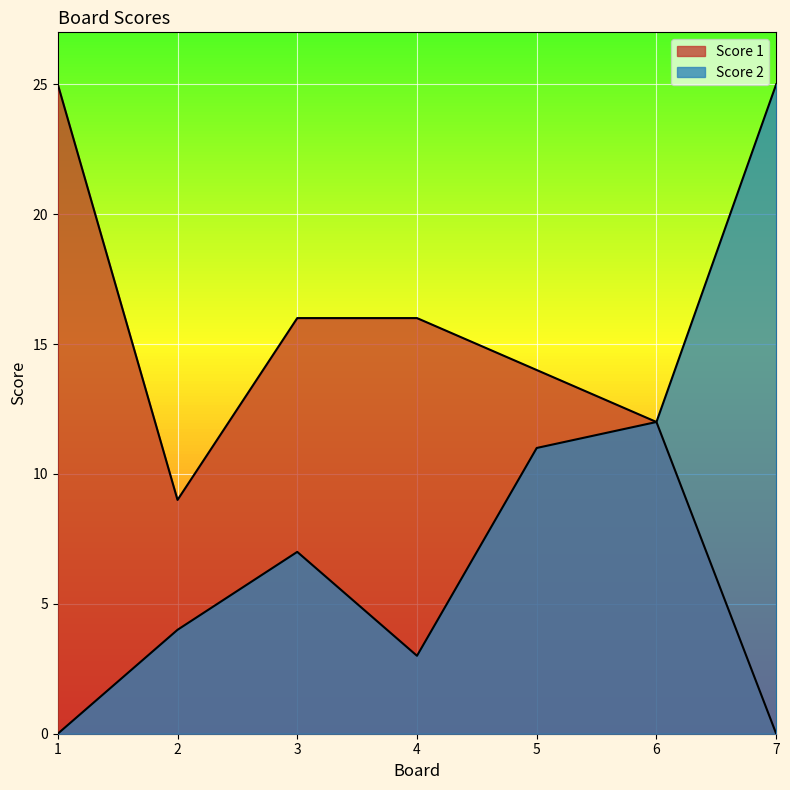

What is the value of the Score 2 point at the 7th from the left?

25